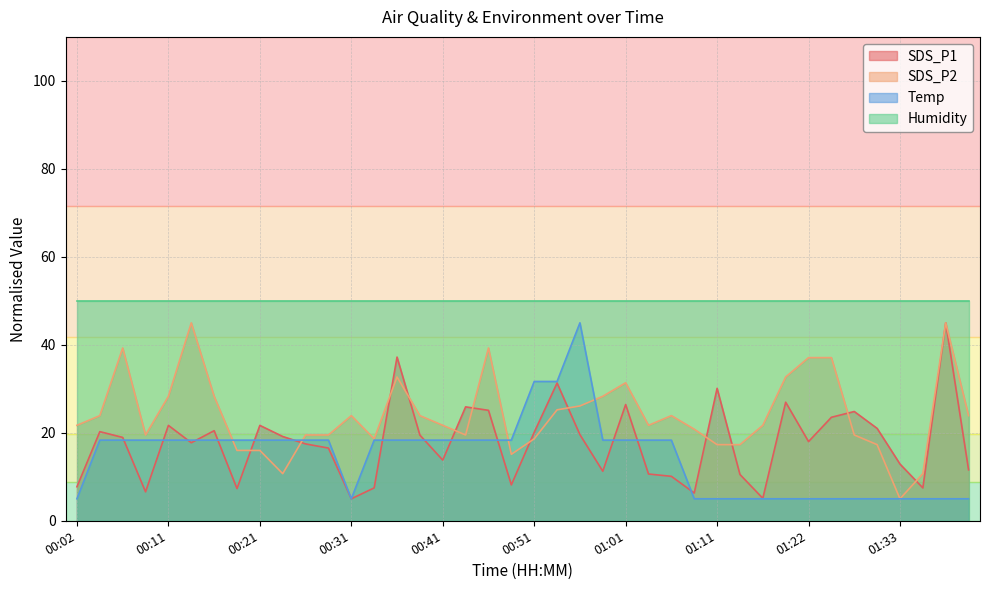

The SDS_P2 series shows 21.7 at 01:03. True or false?

True